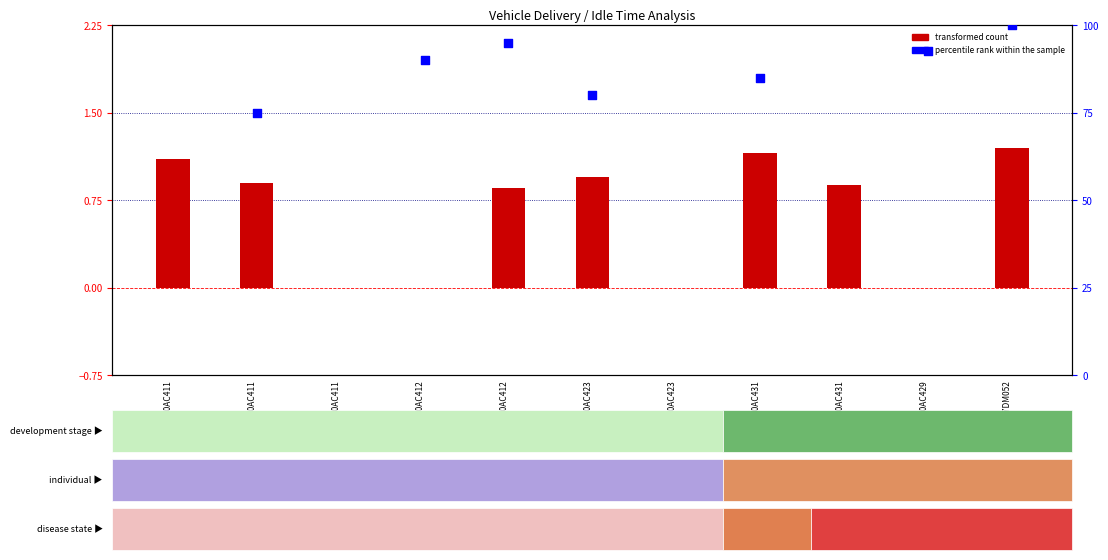

At which category is the sum across all series the highest?

60AC411